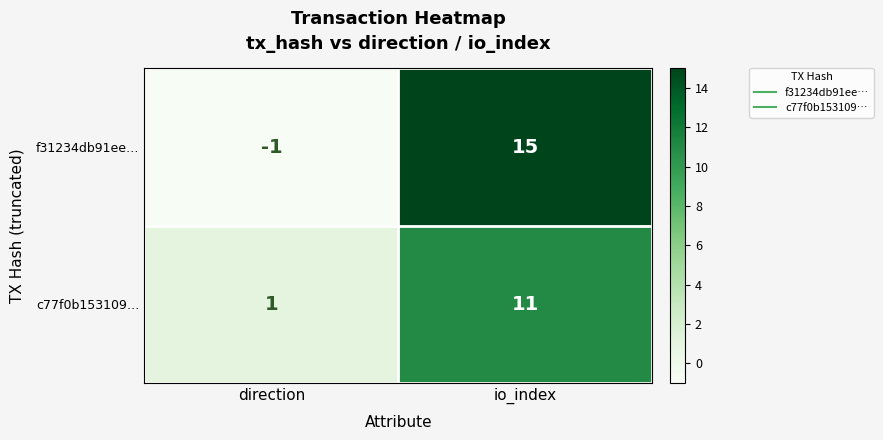

True or false: f31234db91ee… has a value of 15 at io_index.

True